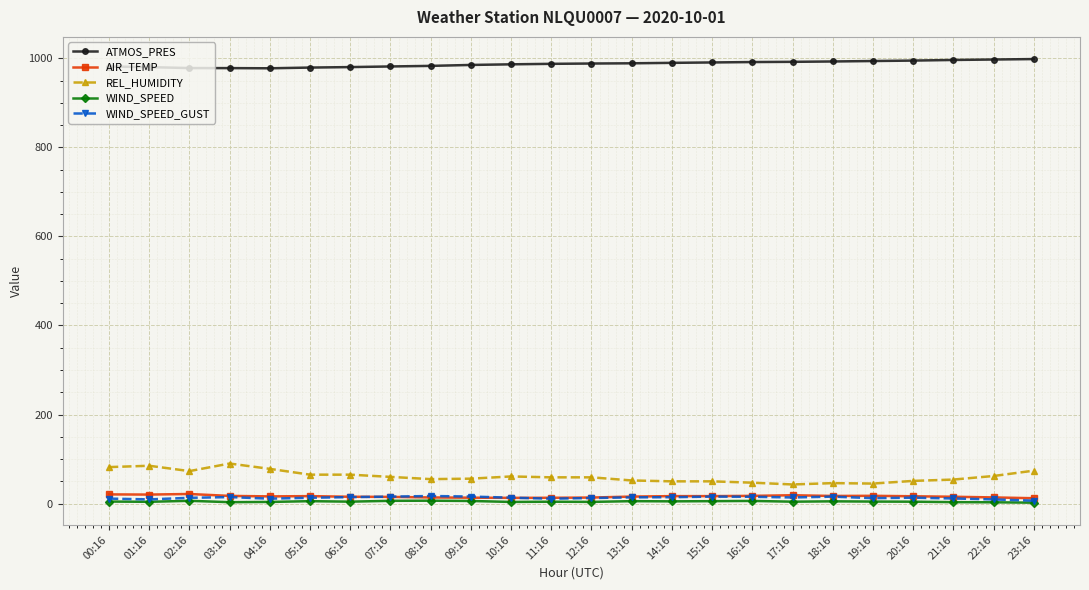

The WIND_SPEED_GUST series shows 13.3 at 20:16. True or false?

True